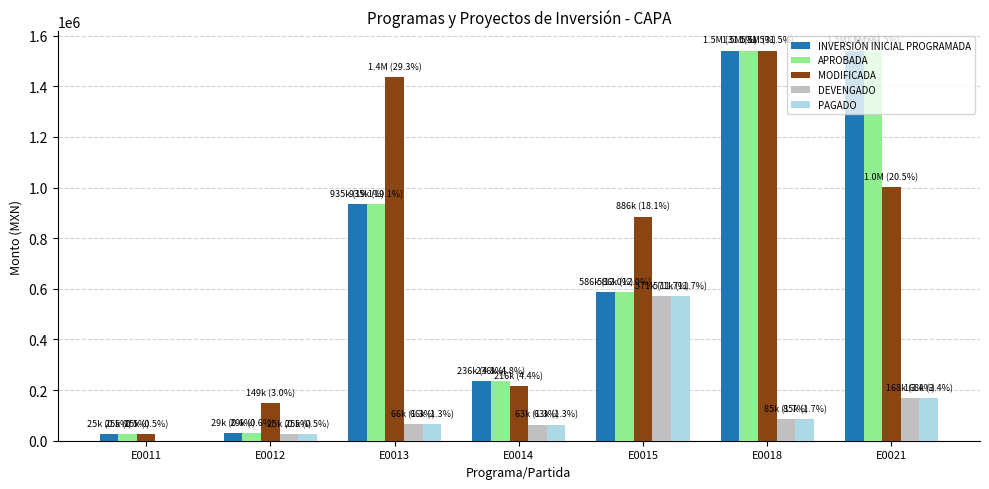

What is the difference between the PAGADO values at E0018 and E0014?

22449.0